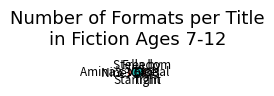

What percentage is NOT represented by Amina's Voice?

82.4%